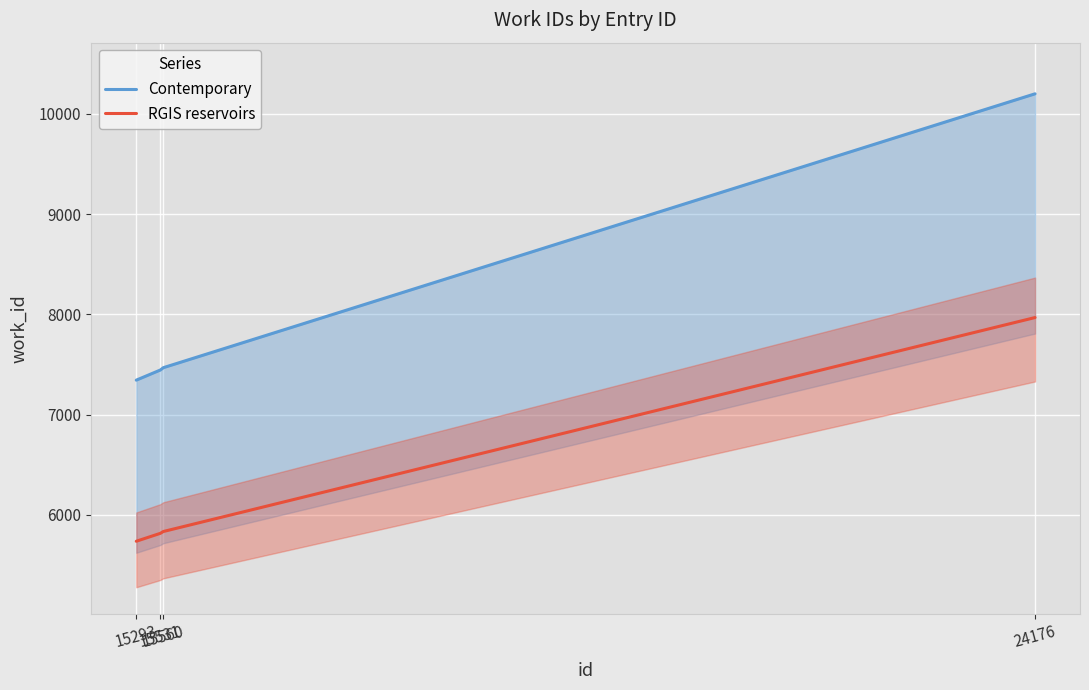

List the series in order of their overall mean, highest first.

Contemporary, RGIS reservoirs